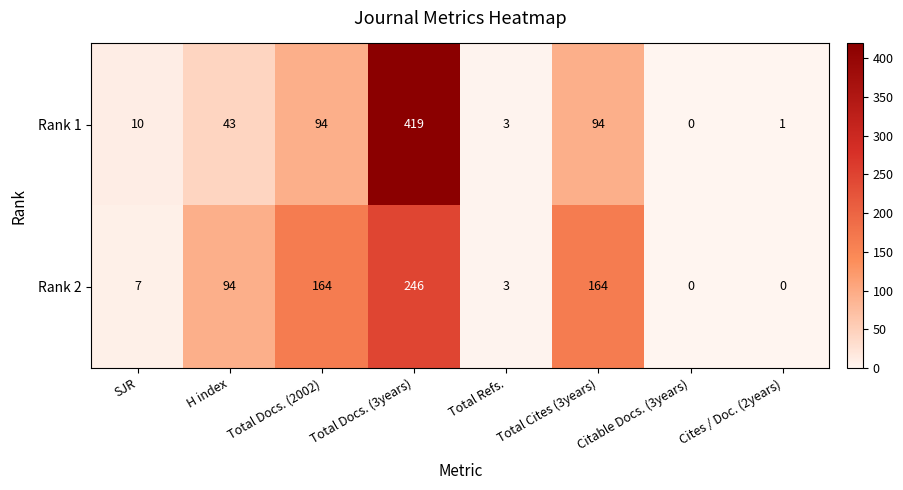

At Cites / Doc. (2years), list the series in order from largest to smallest.

Rank 1, Rank 2